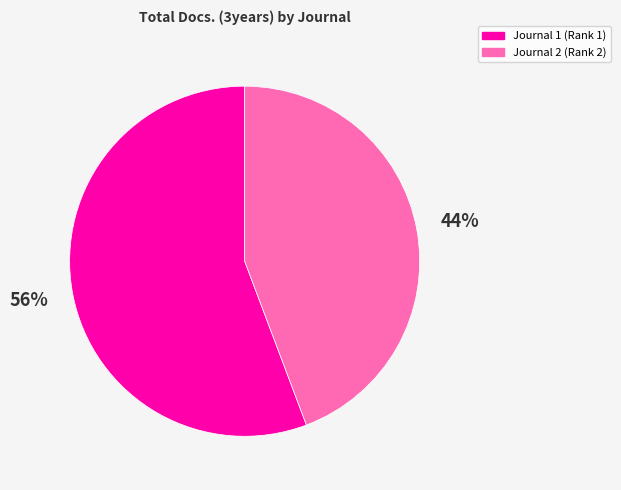

Which category has the biggest portion of the pie?

Journal 1 (Rank 1)